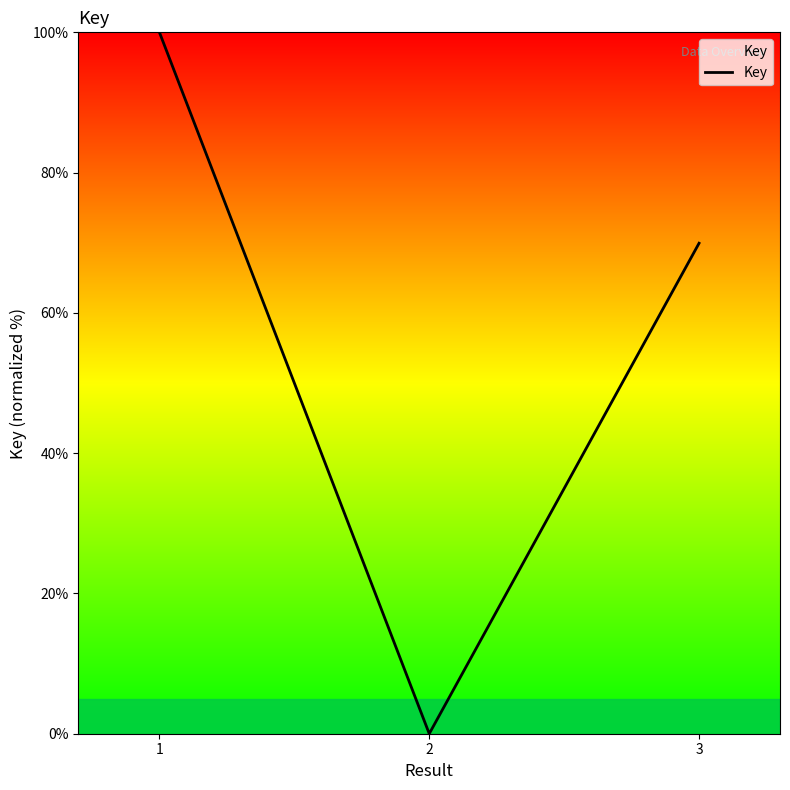

How many values are between 0 and 100?

3